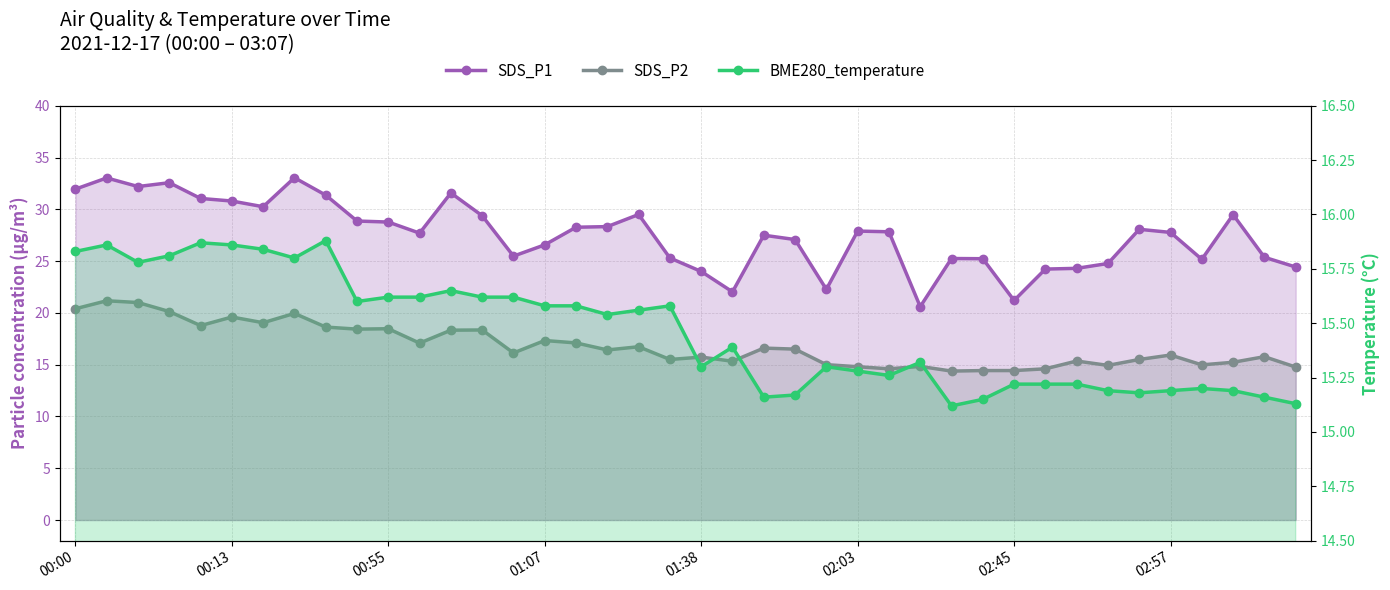

At which label does BME280_temperature reach its peak?

8